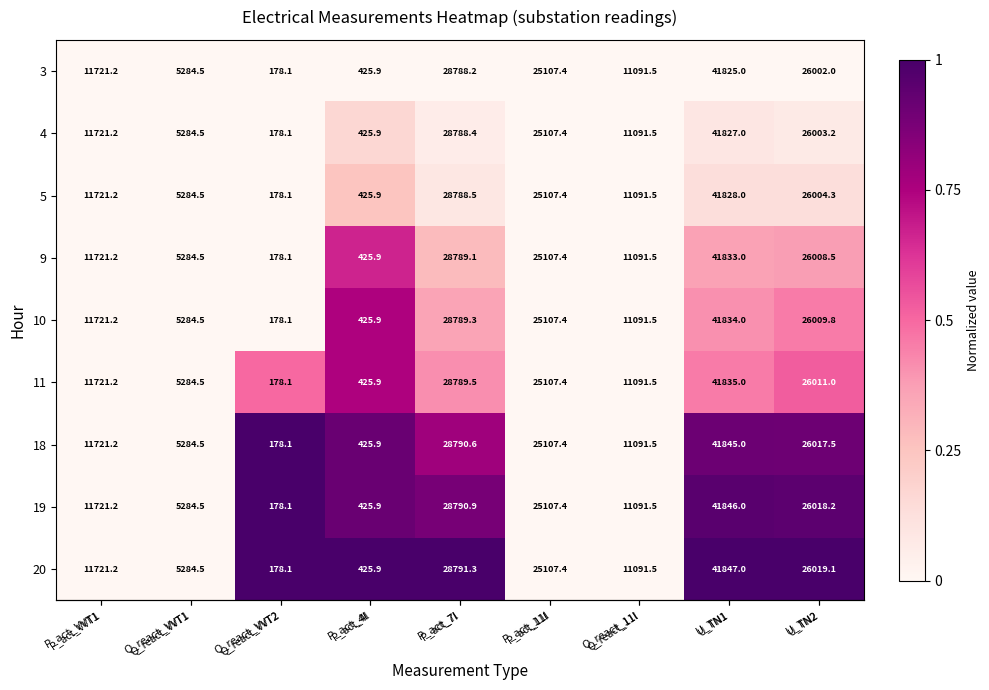

What is the maximum value shown in the chart?

41847.0